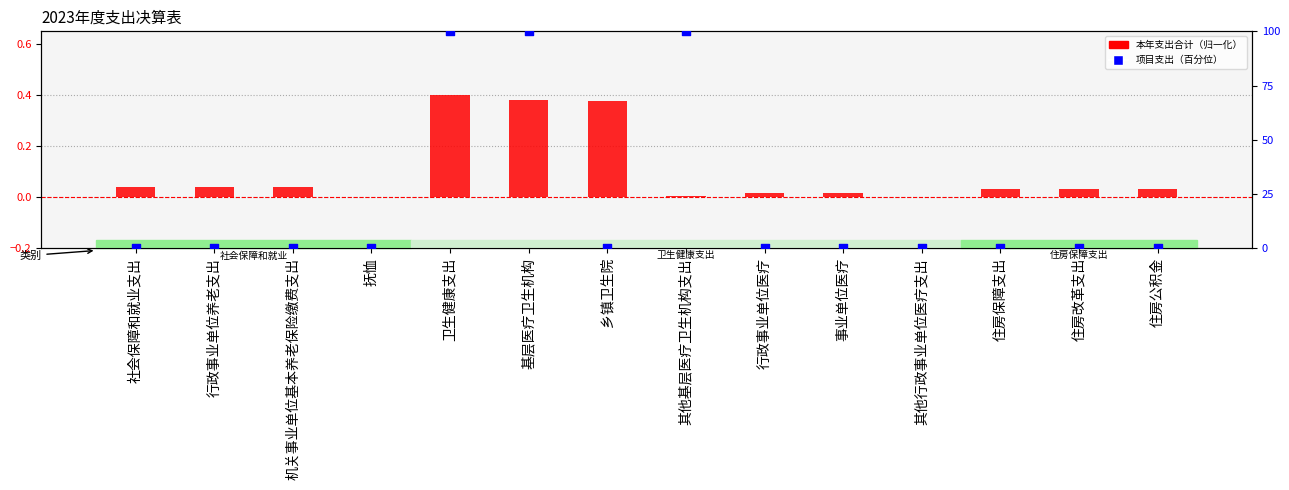

Which series has the widest spread of Y values?

项目支出（百分位）